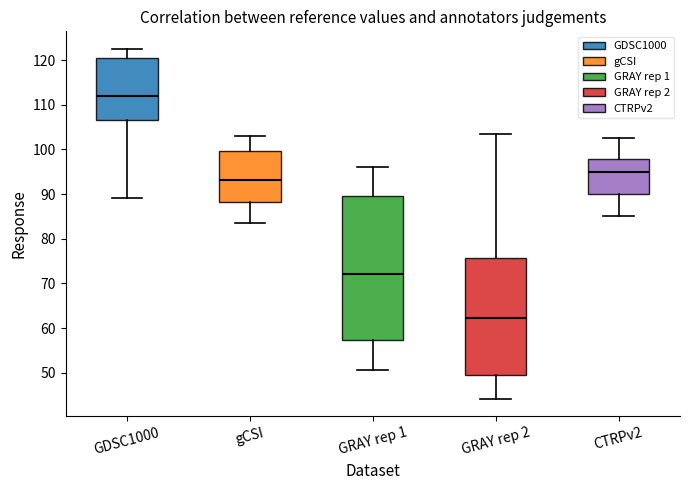

Reading left to right, transcribe this box plot: for each box, give where its median line is, the range the box spans, and where its two whiskers end, as read against the y-axis. The values are not printed on the chart, so give them approximately, as read against the axis.

GDSC1000: median 112, box 107 to 121, whiskers 89 to 123
gCSI: median 93, box 88 to 100, whiskers 84 to 103
GRAY rep 1: median 72, box 57 to 90, whiskers 51 to 96
GRAY rep 2: median 62, box 49 to 76, whiskers 44 to 103
CTRPv2: median 95, box 90 to 98, whiskers 85 to 103